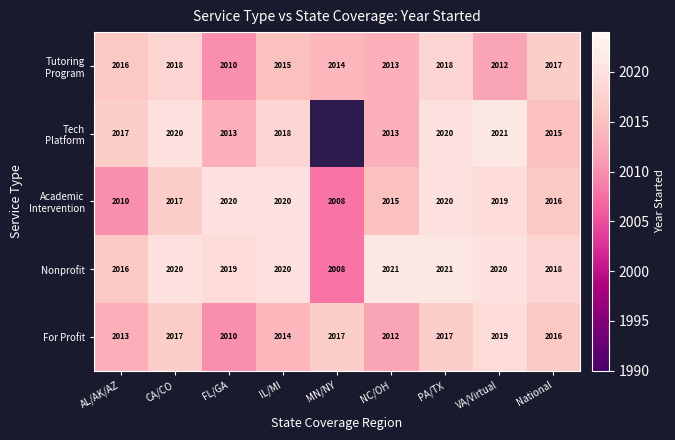

Where is For Profit nearest to the value 2014?

IL/MI